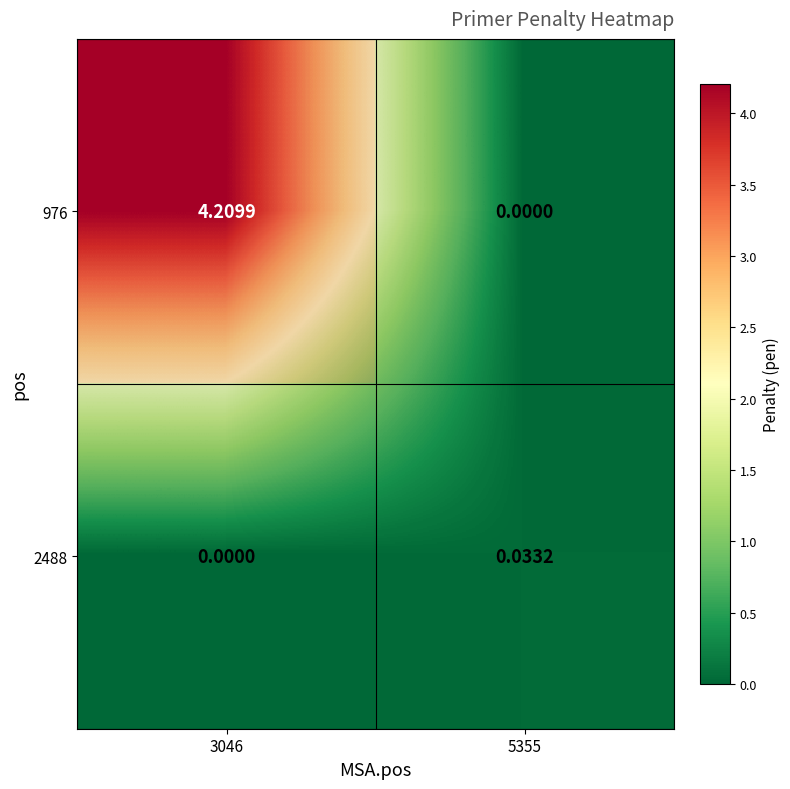

At which label is 976 closest to 2?

5355